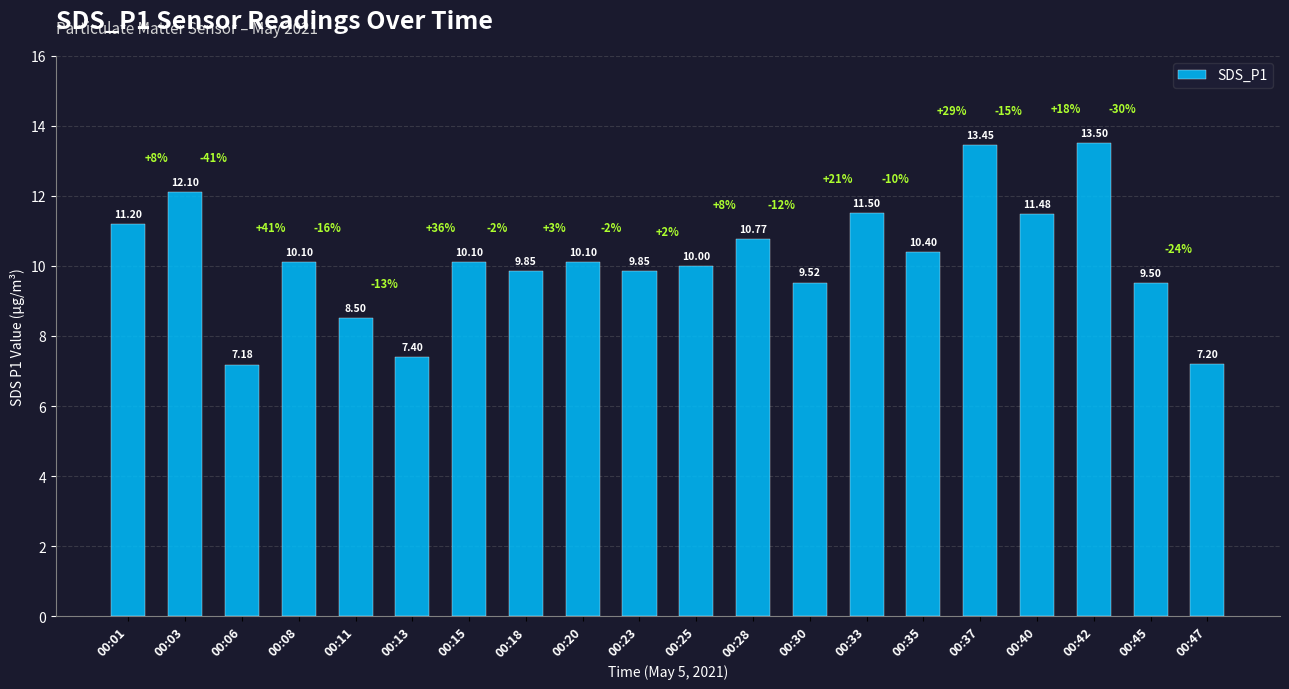

What is the maximum value shown in the chart?

13.5